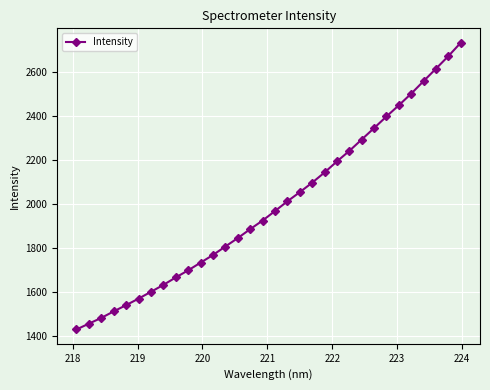

What is the value of the 22nd point from the left?

2192.1